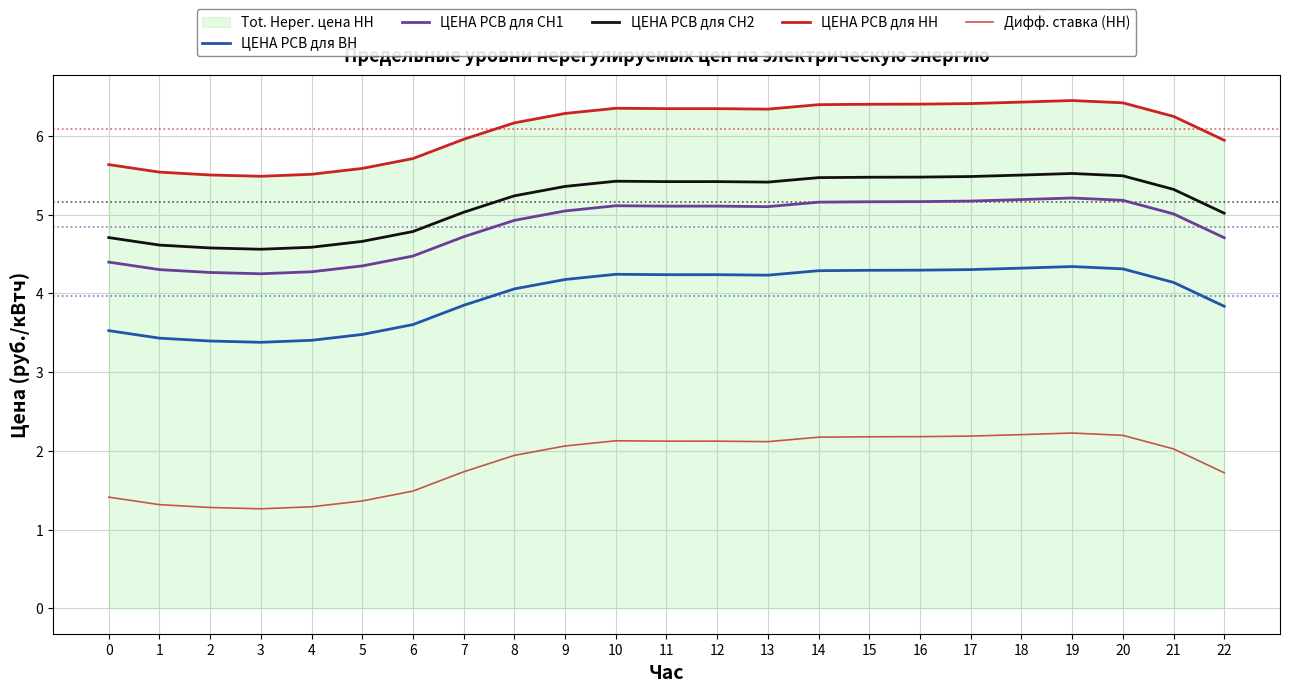

Reading right to left, transcribe all the data shown in this chart.

ЦЕНА РСВ для ВН: 3.8	4.1	4.3	4.3	4.3	4.3	4.3	4.3	4.3	4.2	4.2	4.2	4.2	4.2	4.1	3.8	3.6	3.5	3.4	3.4	3.4	3.4	3.5
ЦЕНА РСВ для СН1: 4.7	5.0	5.2	5.2	5.2	5.2	5.2	5.2	5.2	5.1	5.1	5.1	5.1	5.0	4.9	4.7	4.5	4.3	4.3	4.2	4.3	4.3	4.4
ЦЕНА РСВ для СН2: 5.0	5.3	5.5	5.5	5.5	5.5	5.5	5.5	5.5	5.4	5.4	5.4	5.4	5.4	5.2	5.0	4.8	4.7	4.6	4.6	4.6	4.6	4.7
ЦЕНА РСВ для НН: 5.9	6.2	6.4	6.4	6.4	6.4	6.4	6.4	6.4	6.3	6.3	6.3	6.3	6.3	6.2	6.0	5.7	5.6	5.5	5.5	5.5	5.5	5.6
Дифф. ставка (НН): 1.7	2.0	2.2	2.2	2.2	2.2	2.2	2.2	2.2	2.1	2.1	2.1	2.1	2.1	1.9	1.7	1.5	1.4	1.3	1.3	1.3	1.3	1.4